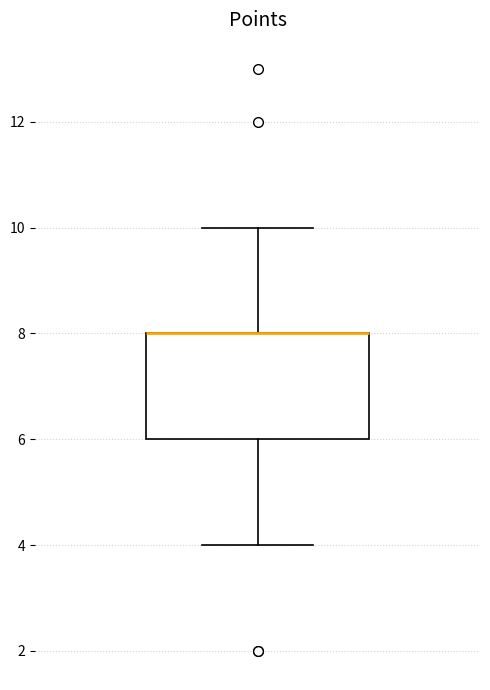

Where is the upper edge of the box on the y-axis? The values are not printed on the chart, so give them approximately, as read against the axis.

8